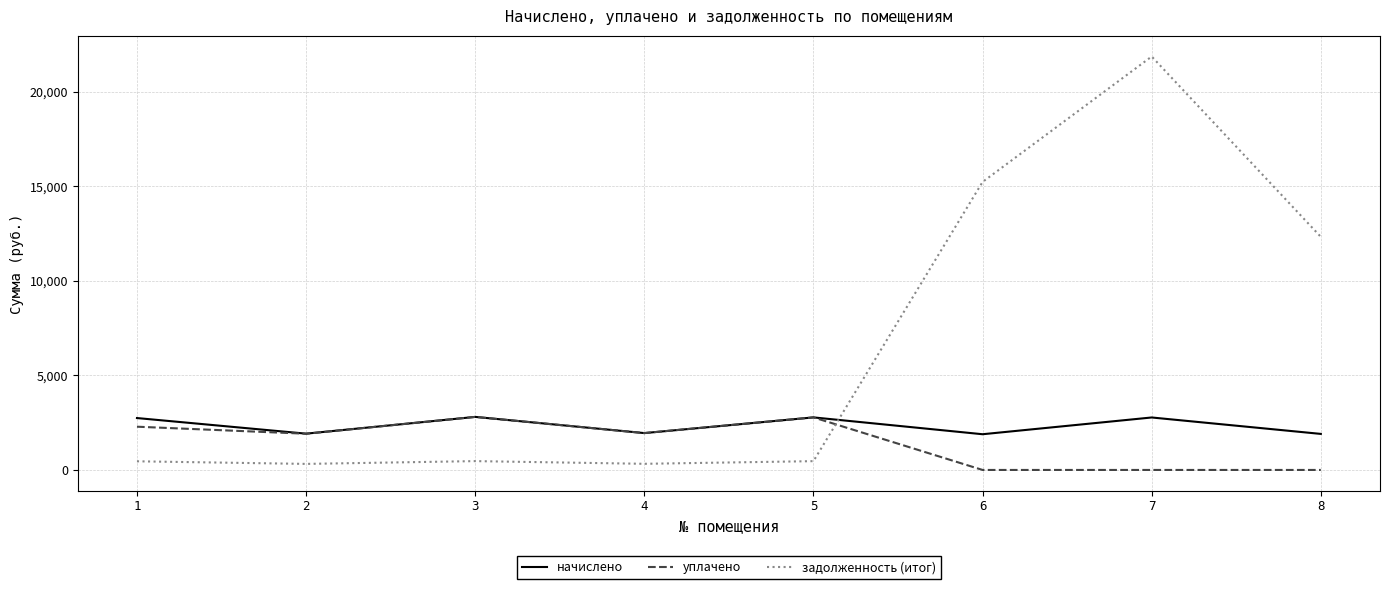

What is the spread (max minus min) of values at 7?

21851.5